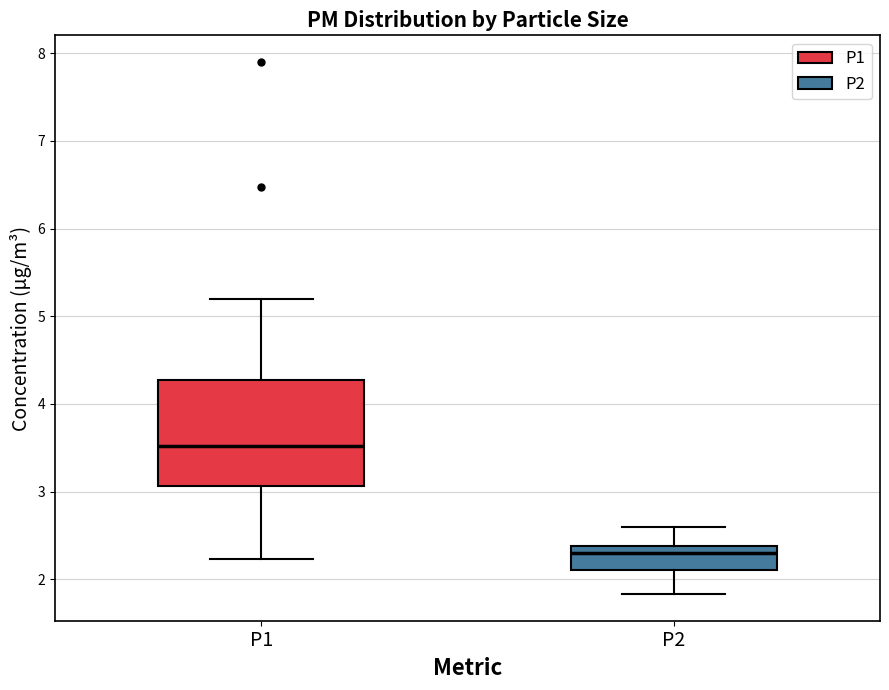

Reading left to right, read every box against the y-axis: the position of its median line, the range the box covers, and the ends of its whiskers. The values are not printed on the chart, so give them approximately, as read against the axis.

P1: median 3.5, box 3.1 to 4.3, whiskers 2.2 to 5.2
P2: median 2.3, box 2.1 to 2.4, whiskers 1.8 to 2.6